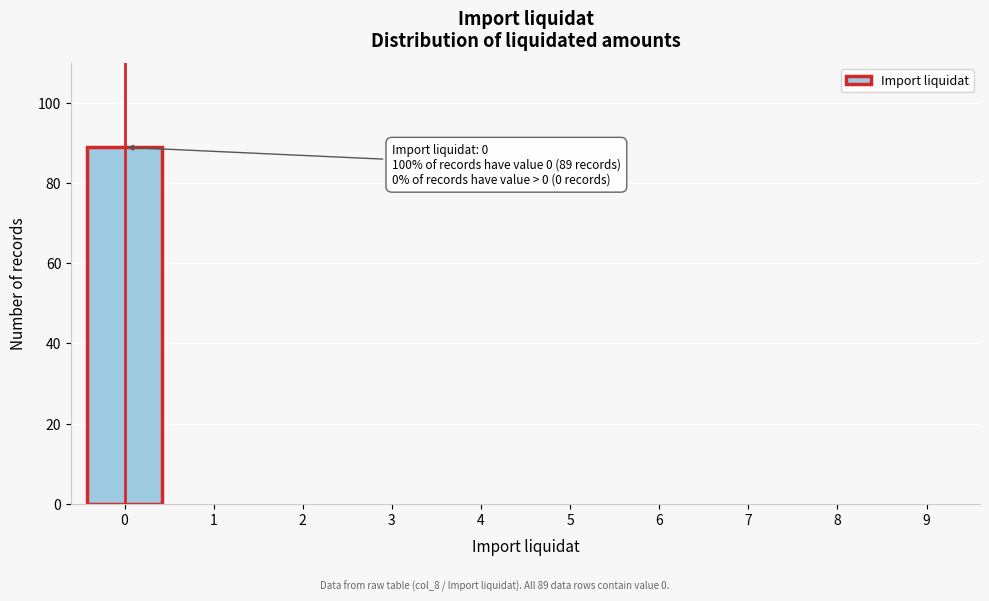

Reading right to left, extract all data points from this chart.

9=0	8=0	7=0	6=0	5=0	4=0	3=0	2=0	1=0	0=89